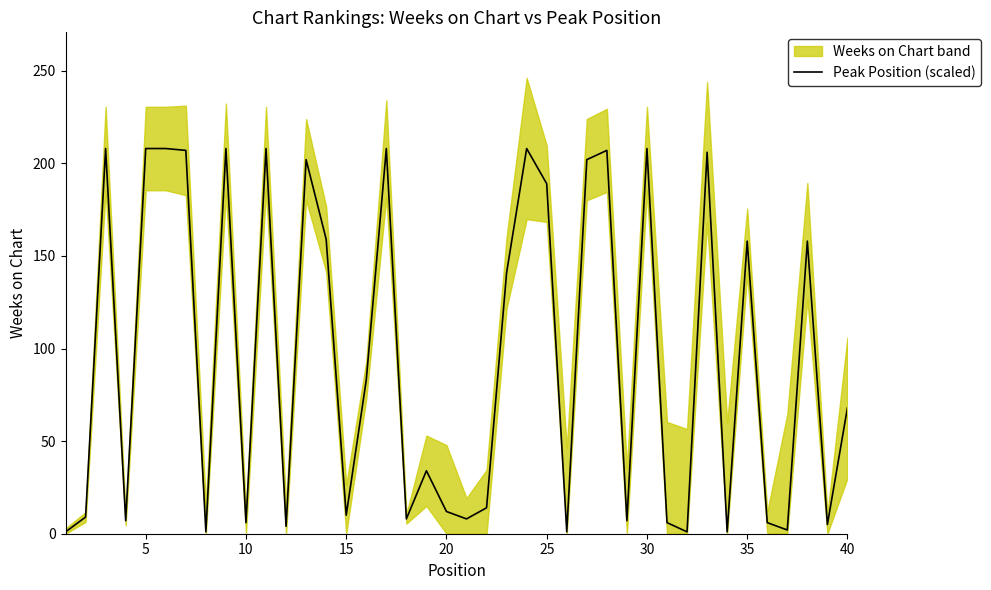

What is the minimum value shown in the chart?

1